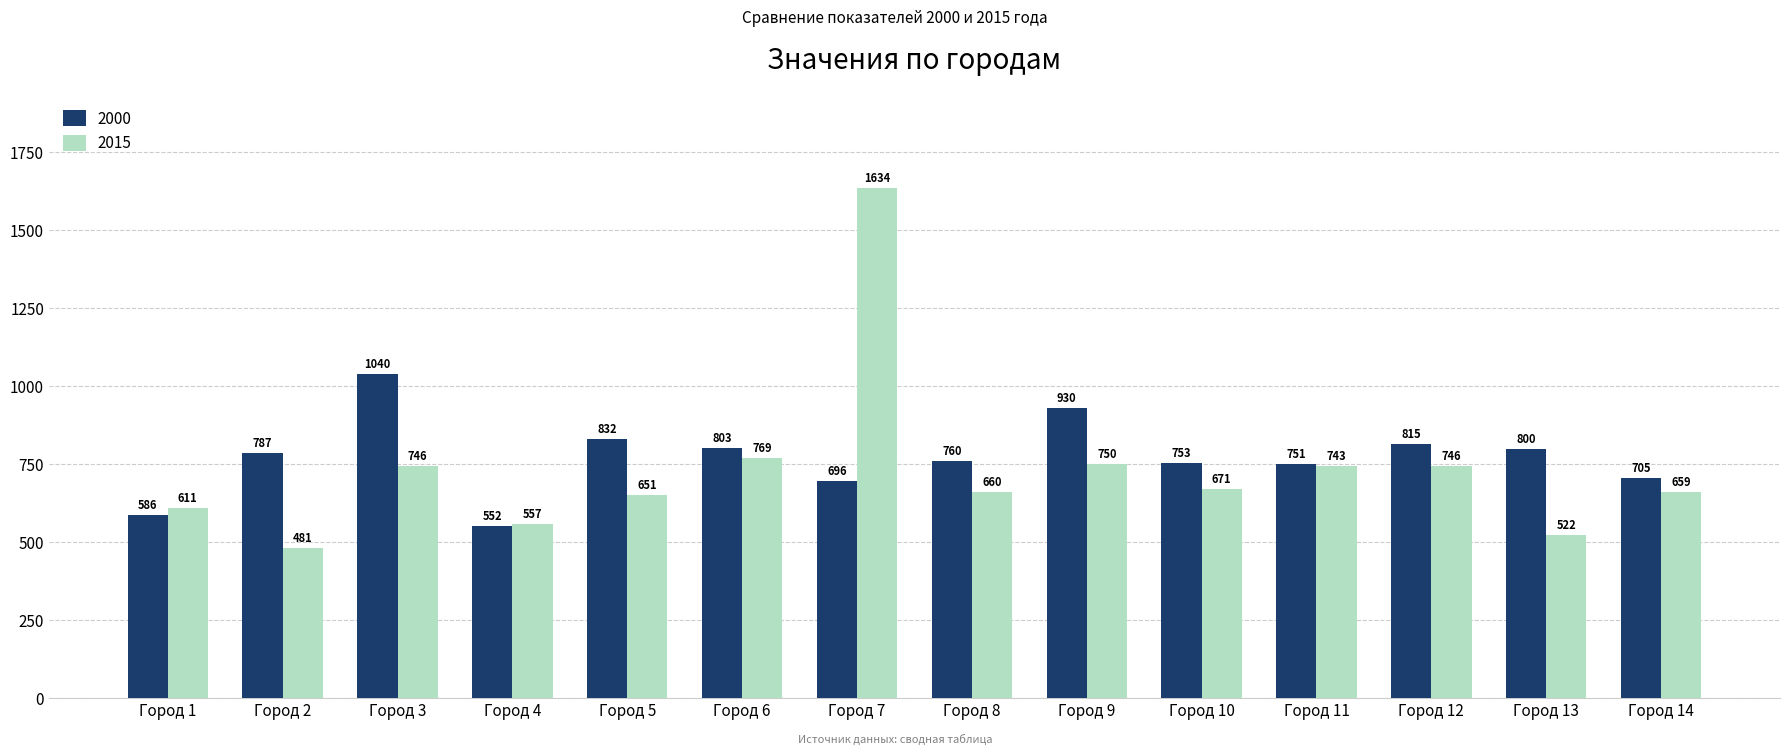

Which series has the largest total across all categories?

2000